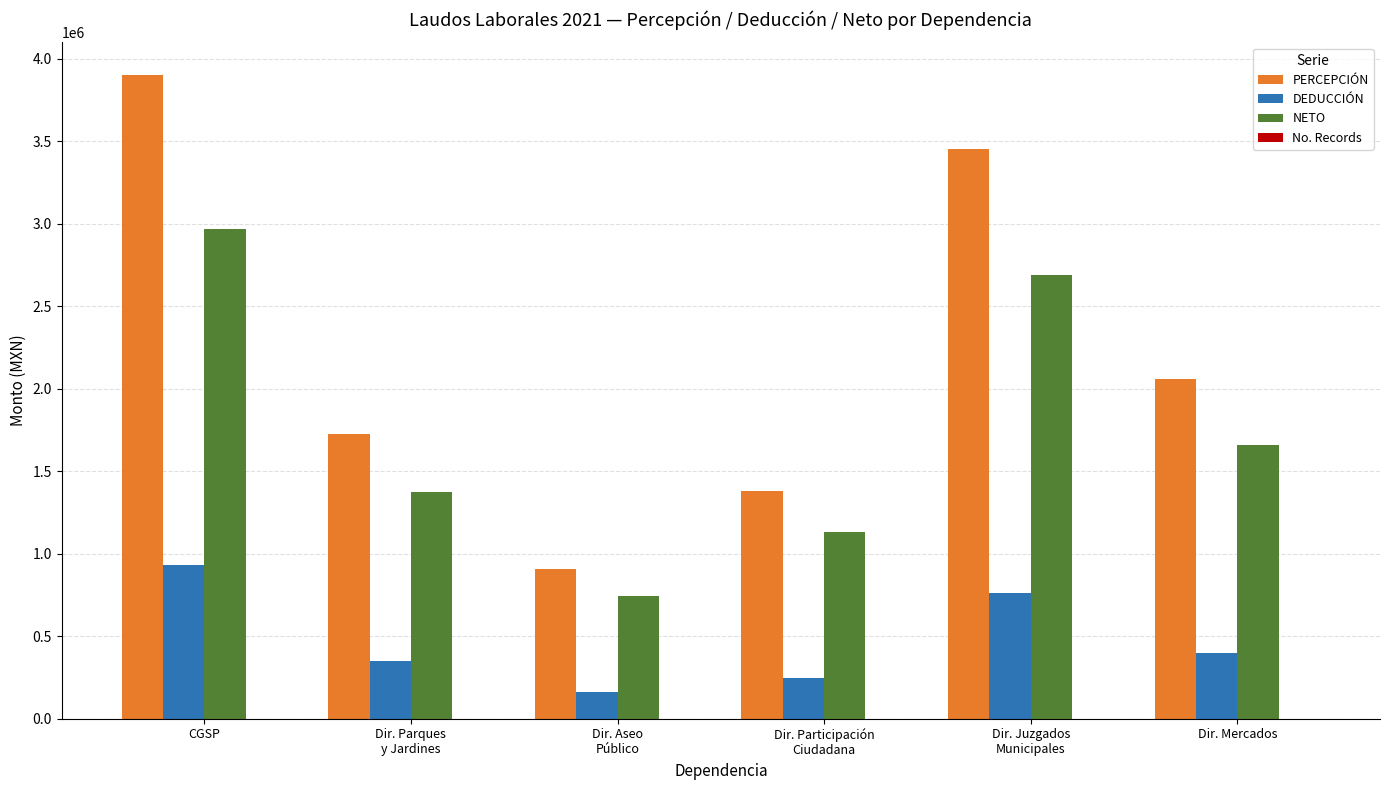

Which series has the largest total across all categories?

PERCEPCIÓN